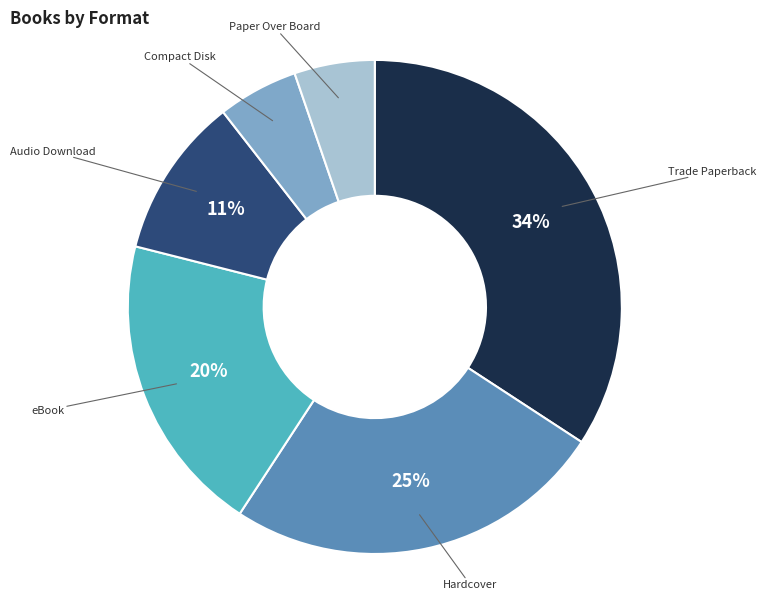

Is there any slice that represents more than half of the pie?

No